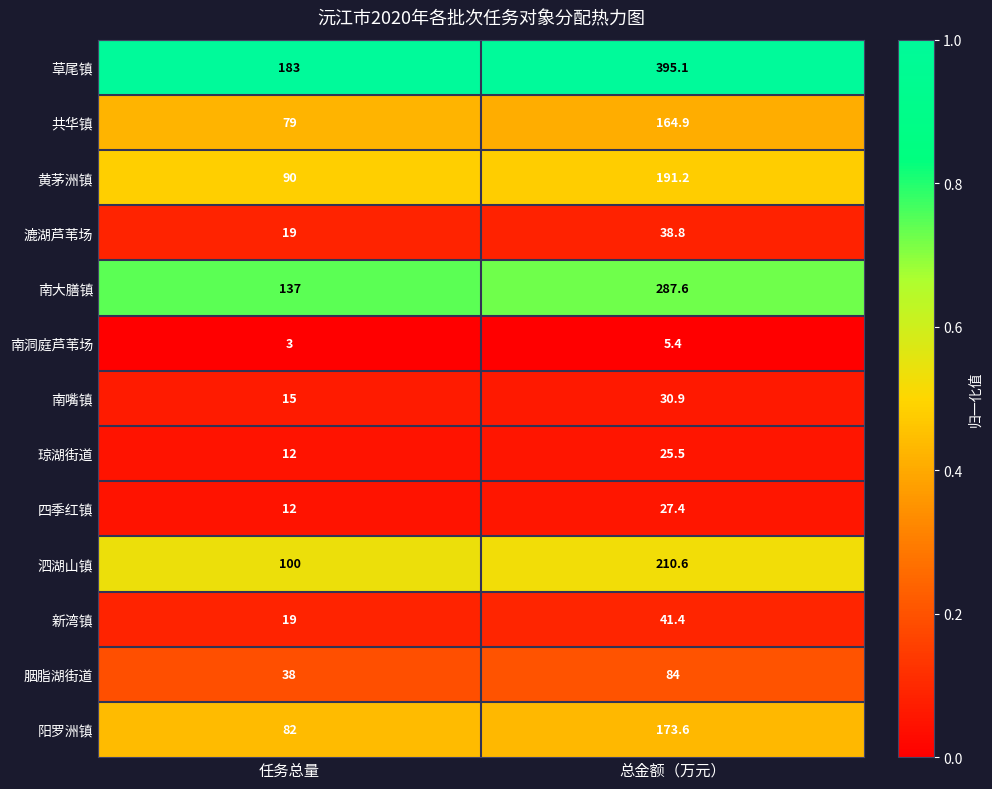

The value of 共华镇 at 总金额（万元） is 164.9. True or false?

True